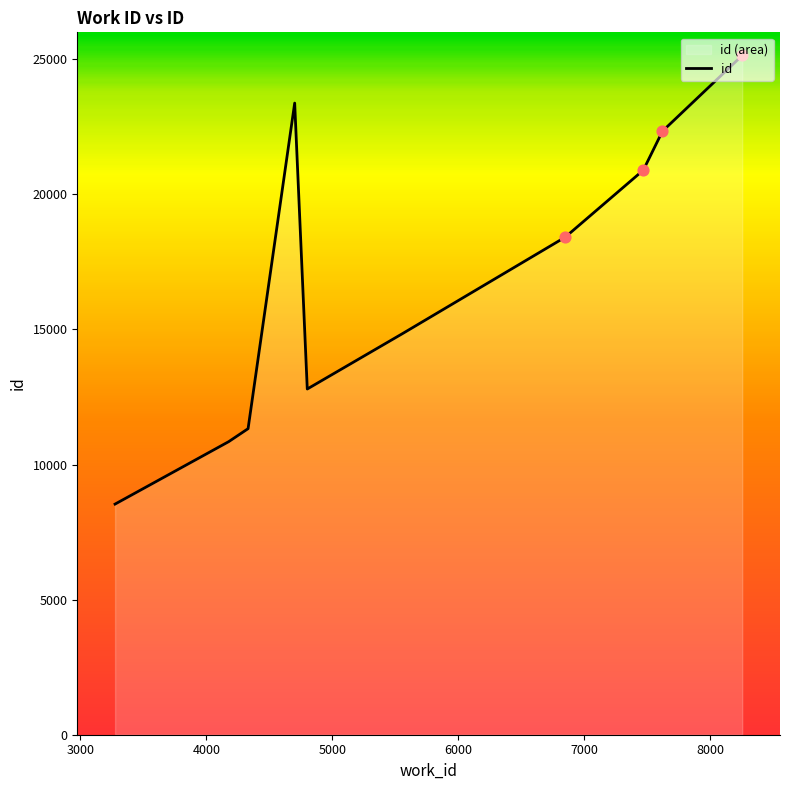

What is the ratio of the value at 8255 to the value at 7622?

1.1